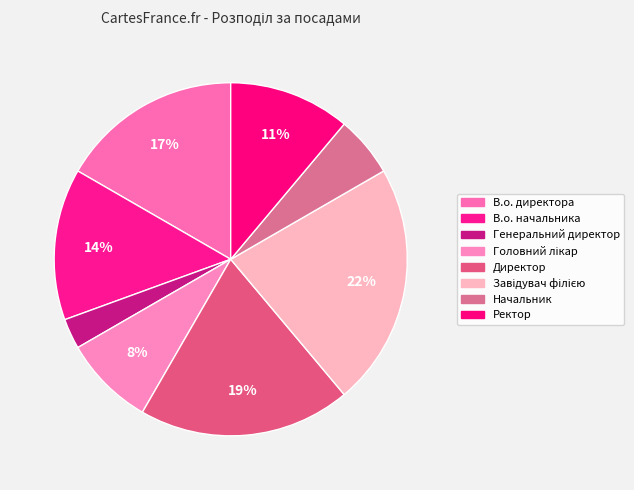

Is Ректор the majority of the pie?

No